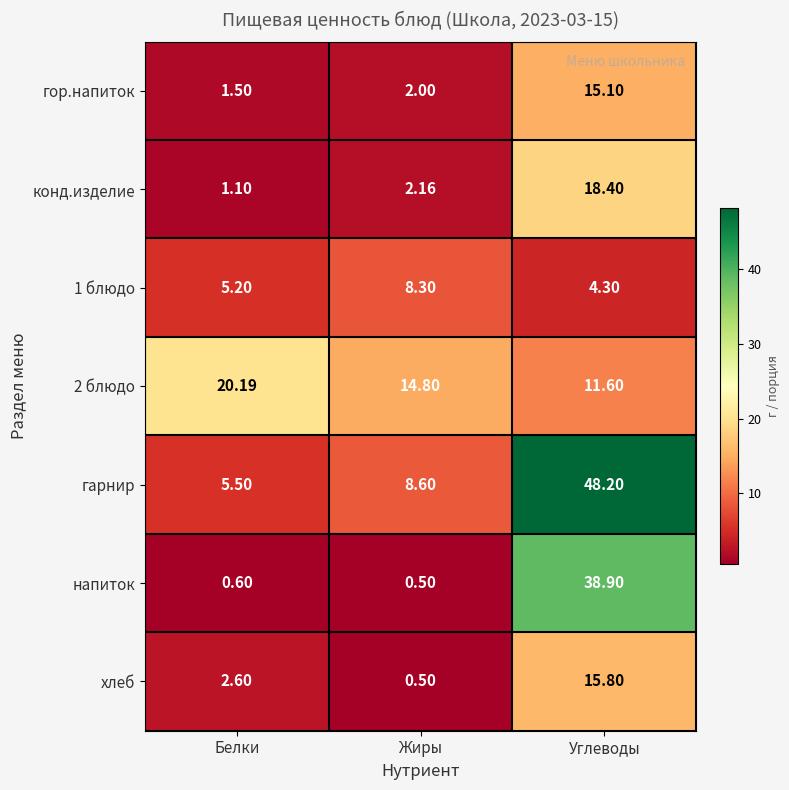

How many data points does each series have?

3